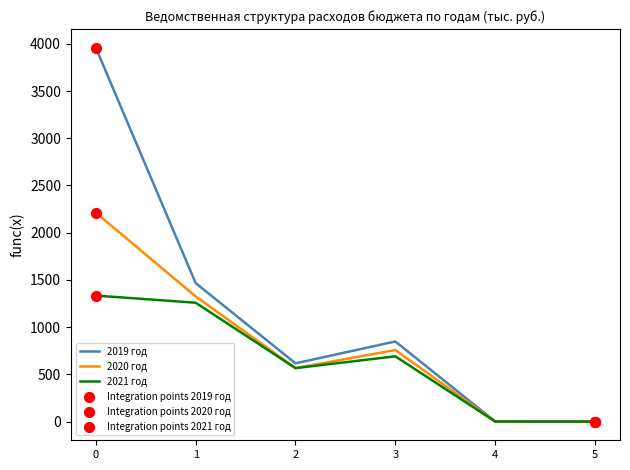

Between 0 and 3, which series saw the biggest shift?

2019 год